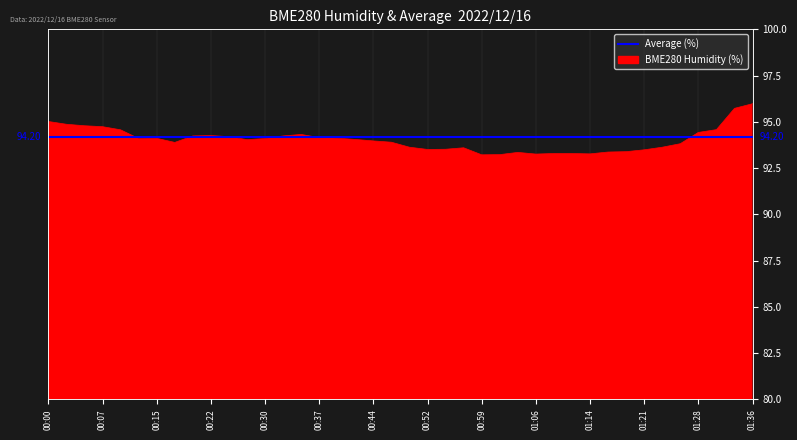

Which has a higher value, 01:33 or 00:59?

01:33